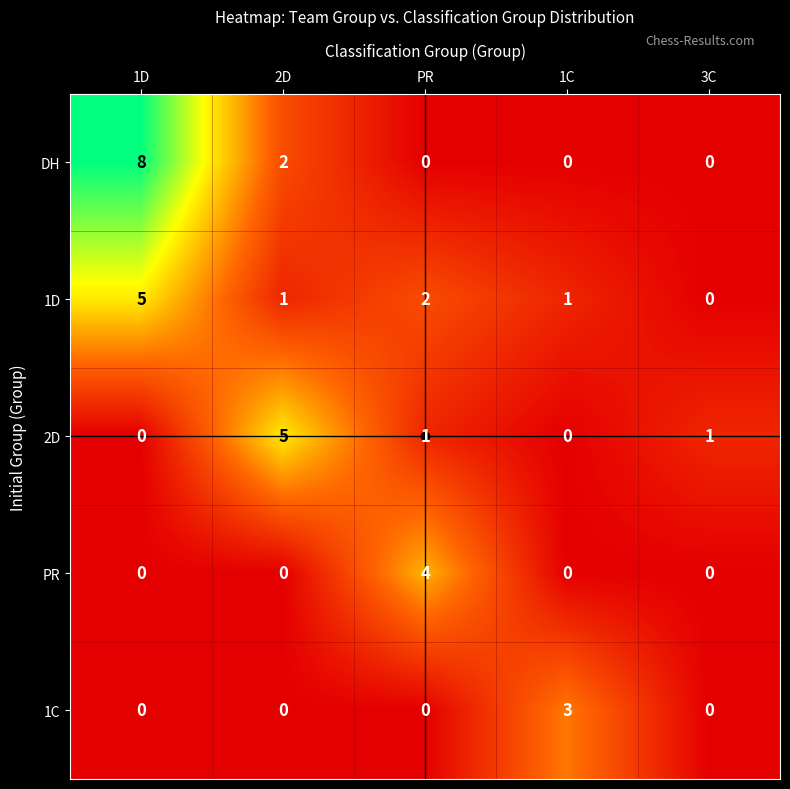

What is the sum of all DH values?

10